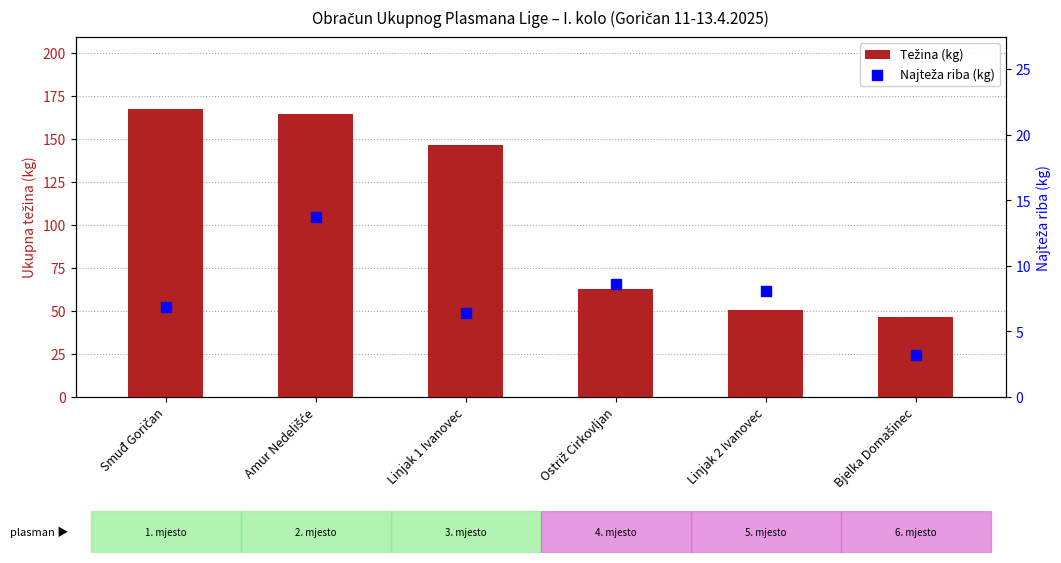

Is the value of Težina (kg) at Smuđ Goričan greater than the value of Najteža riba (kg) at Linjak 2 Ivanovec?

Yes